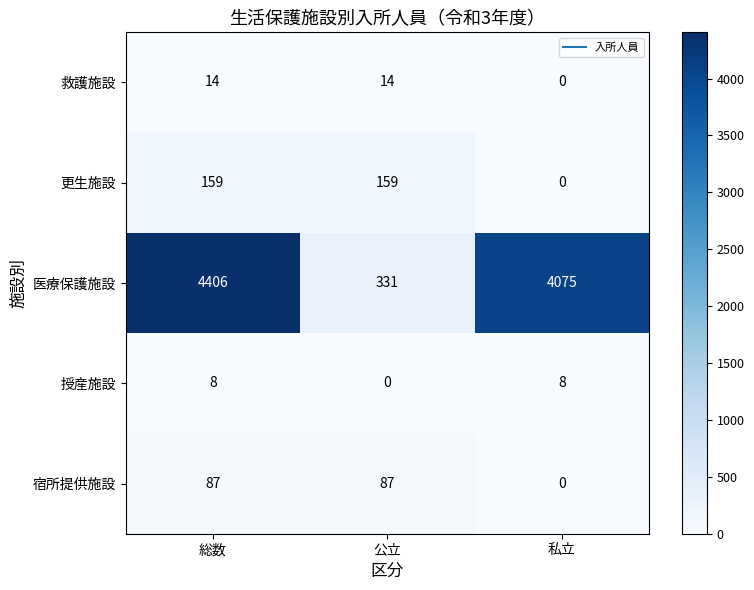

How many series are shown in this chart?

5